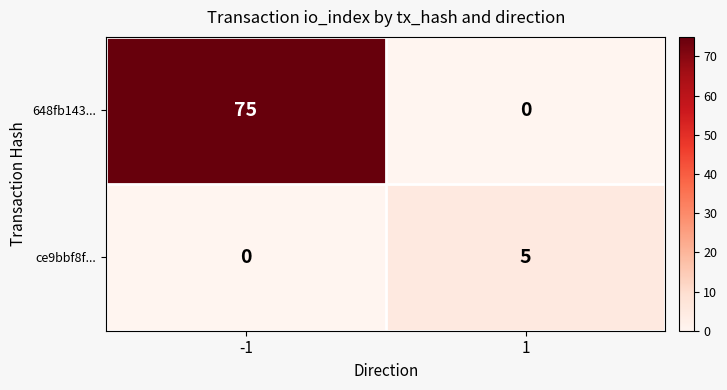

What is the spread (max minus min) of values at 1?

5